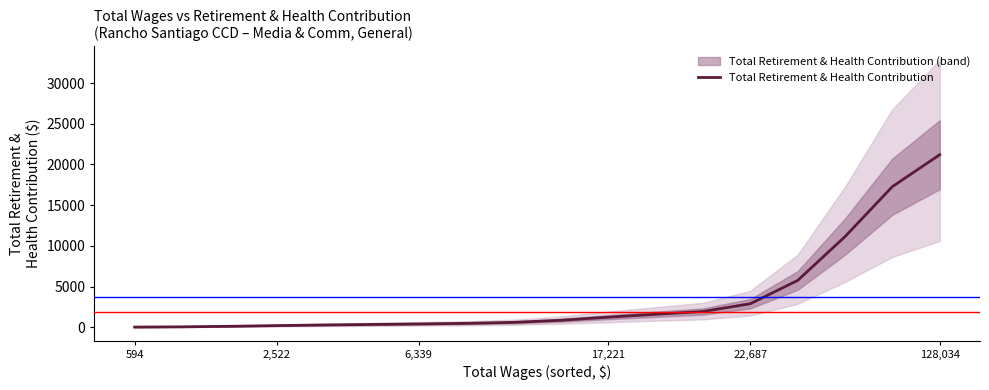

How many data points are less than 858?

9